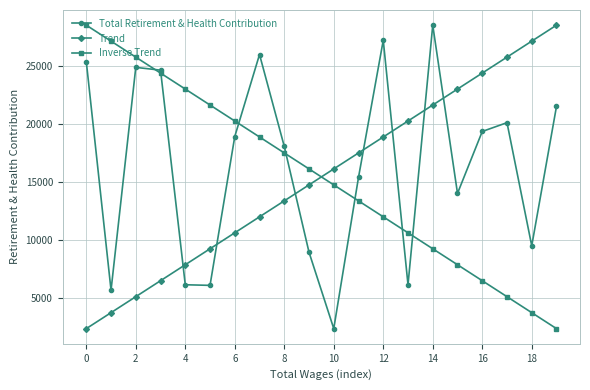

True or false: Trend has more than 0 points higher than both neighbors.

False